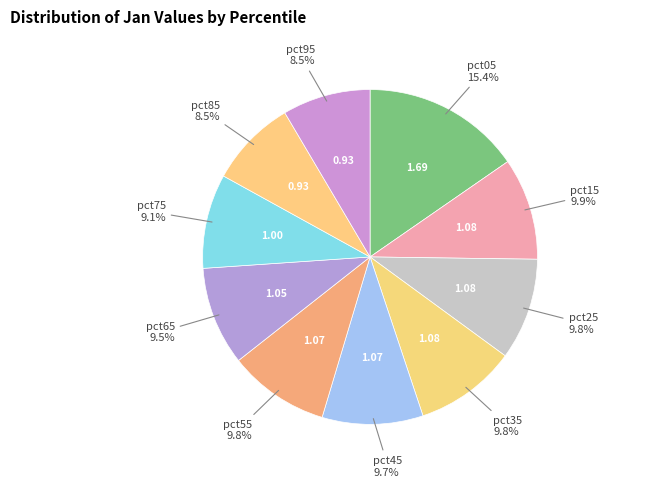

How many slices are in this pie chart?

10